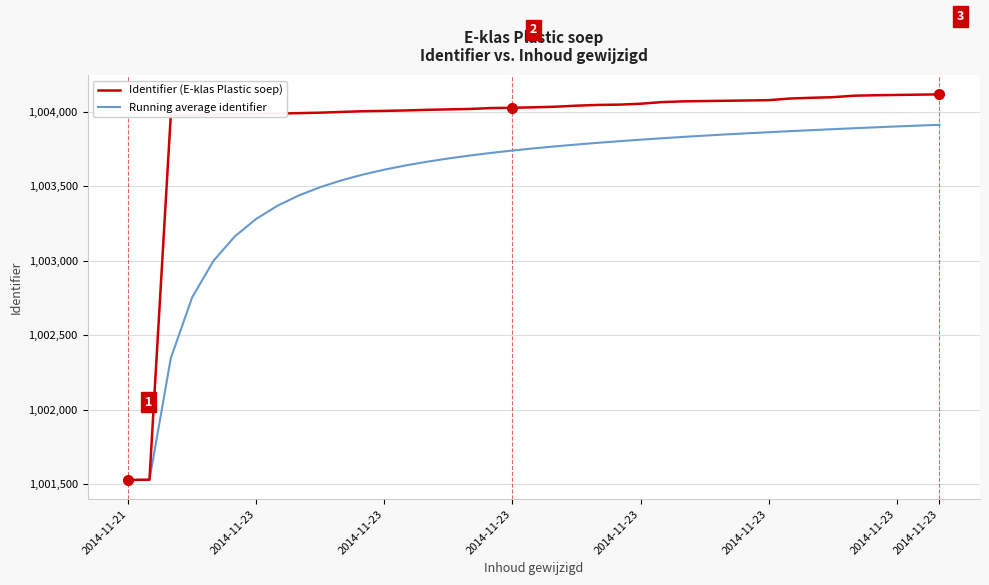

Which series has the largest range (max minus min)?

Identifier (E-klas Plastic soep)